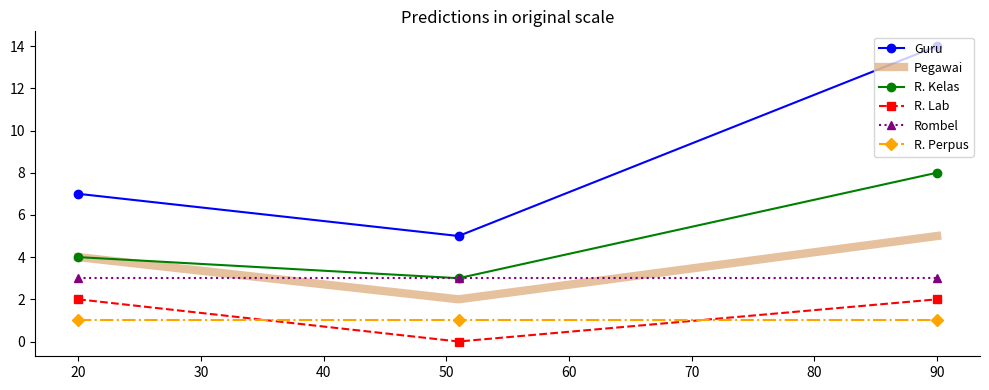

What are all the series names shown in the legend?

Guru, Pegawai, R. Kelas, R. Lab, Rombel, R. Perpus